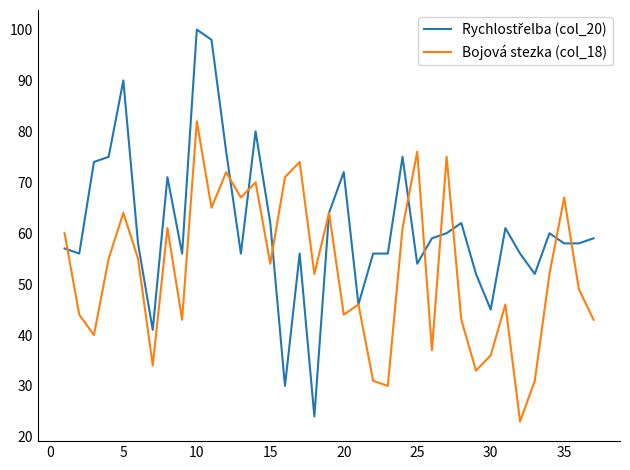

What is the maximum value for Bojová stezka (col_18)?

82